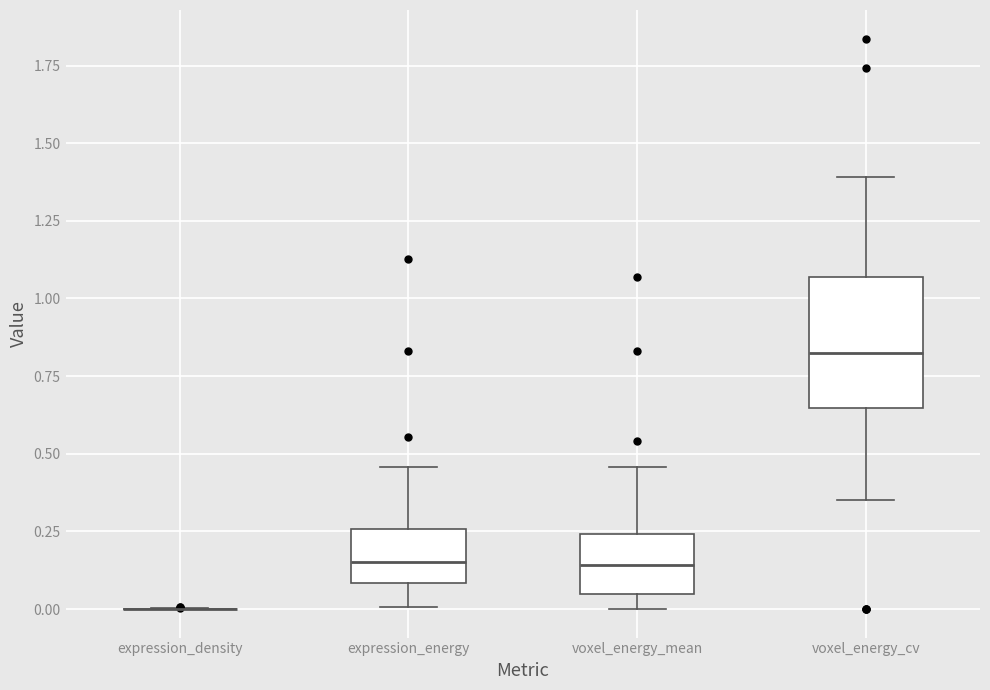

Which box is the tallest, from its lower edge to its upper edge?

voxel_energy_cv